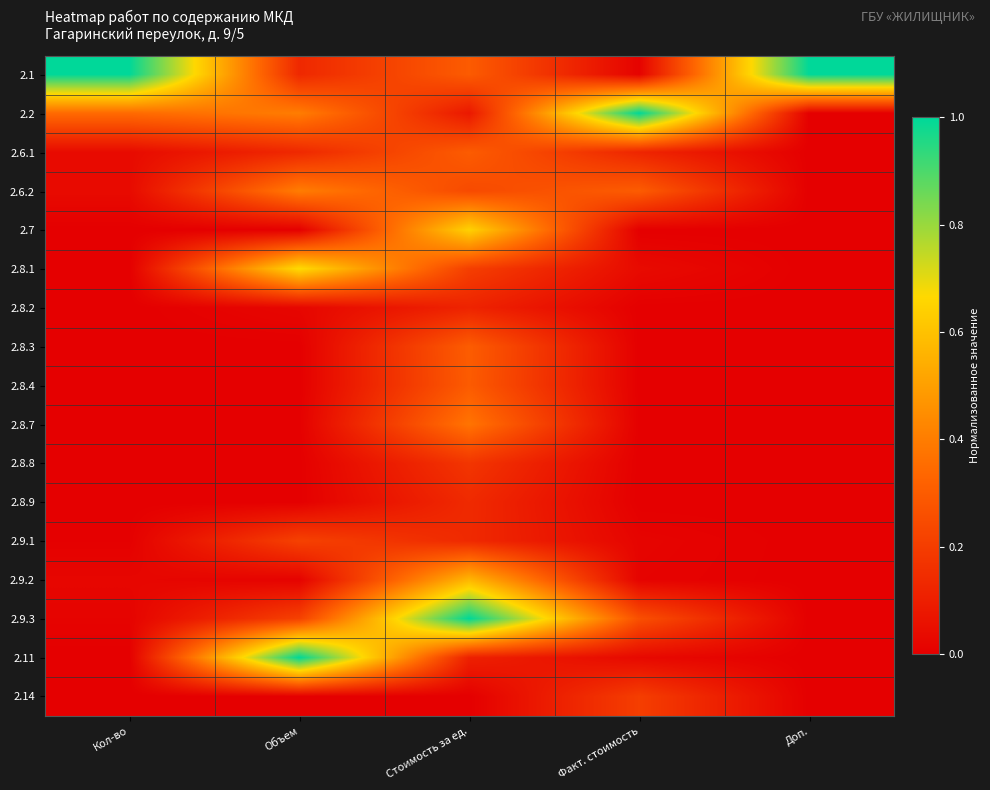

Rank the series by their maximum value, from lowest to highest.

2.8.2, 2.8.9, 2.8.8, 2.14, 2.9.1, 2.8.4, 2.6.1, 2.8.3, 2.8.7, 2.6.2, 2.9.2, 2.7, 2.8.1, 2.1, 2.2, 2.9.3, 2.11